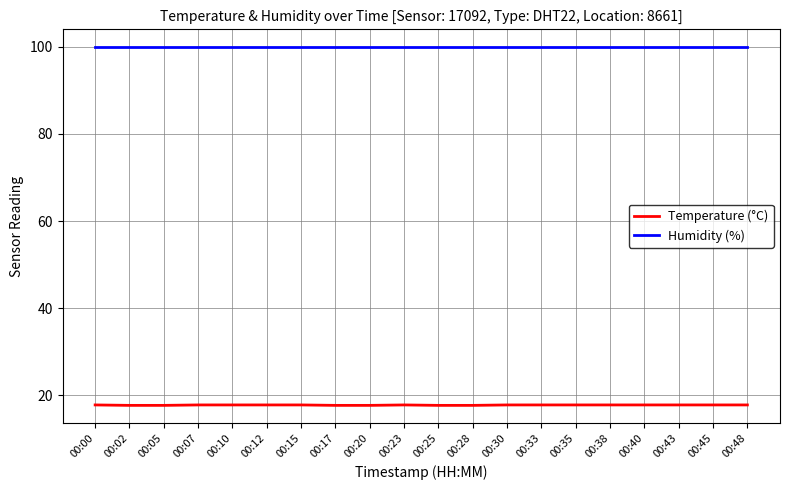

What is the spread (max minus min) of values at 00:45?

82.1